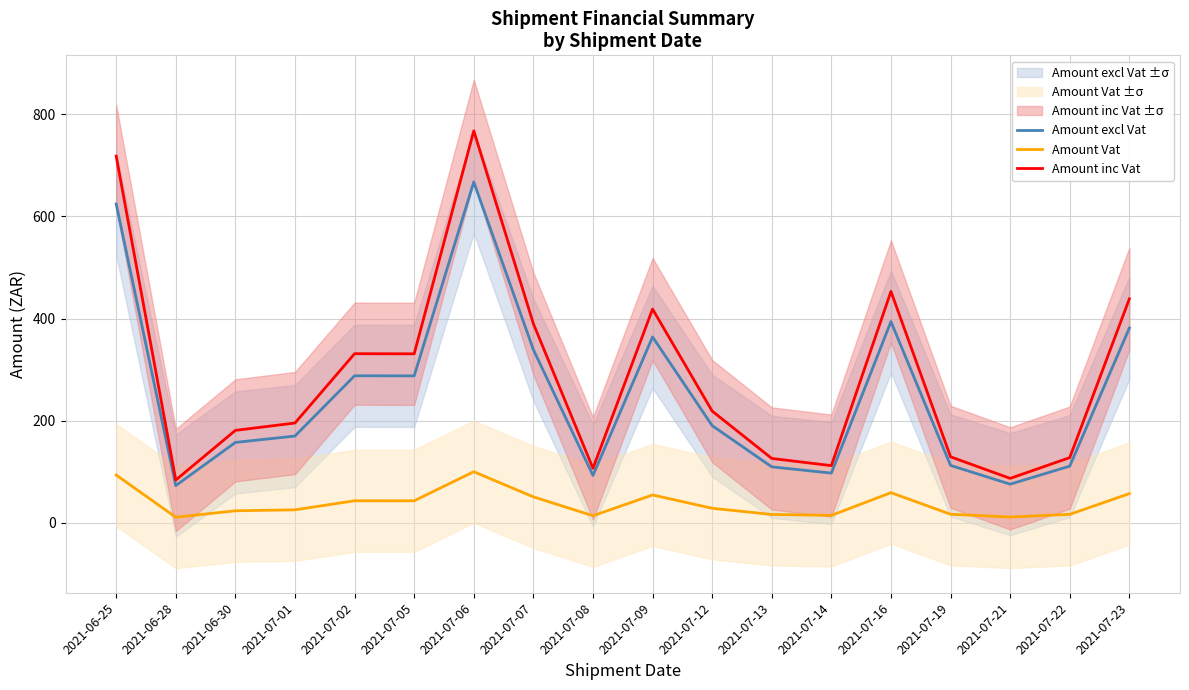

What is the difference between the Amount inc Vat values at 2021-07-21 and 2021-07-01?

108.4